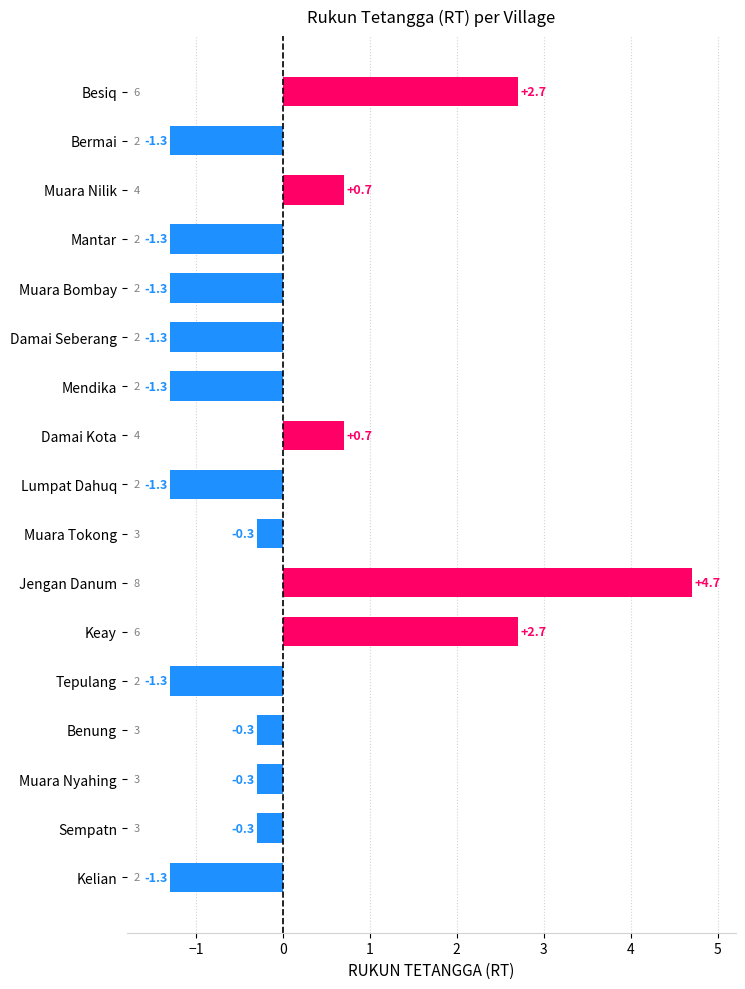

What is the maximum value shown in the chart?

4.7